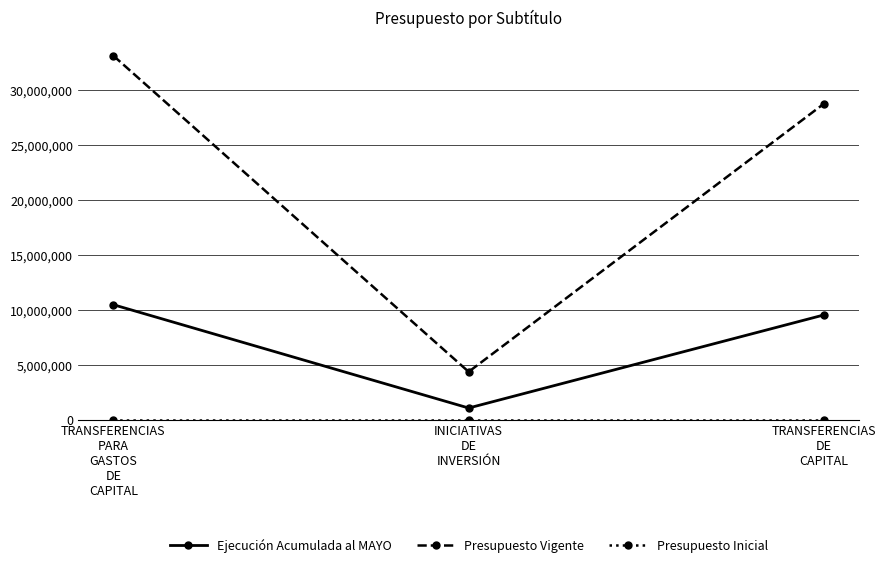

How many categories are shown in the chart?

3